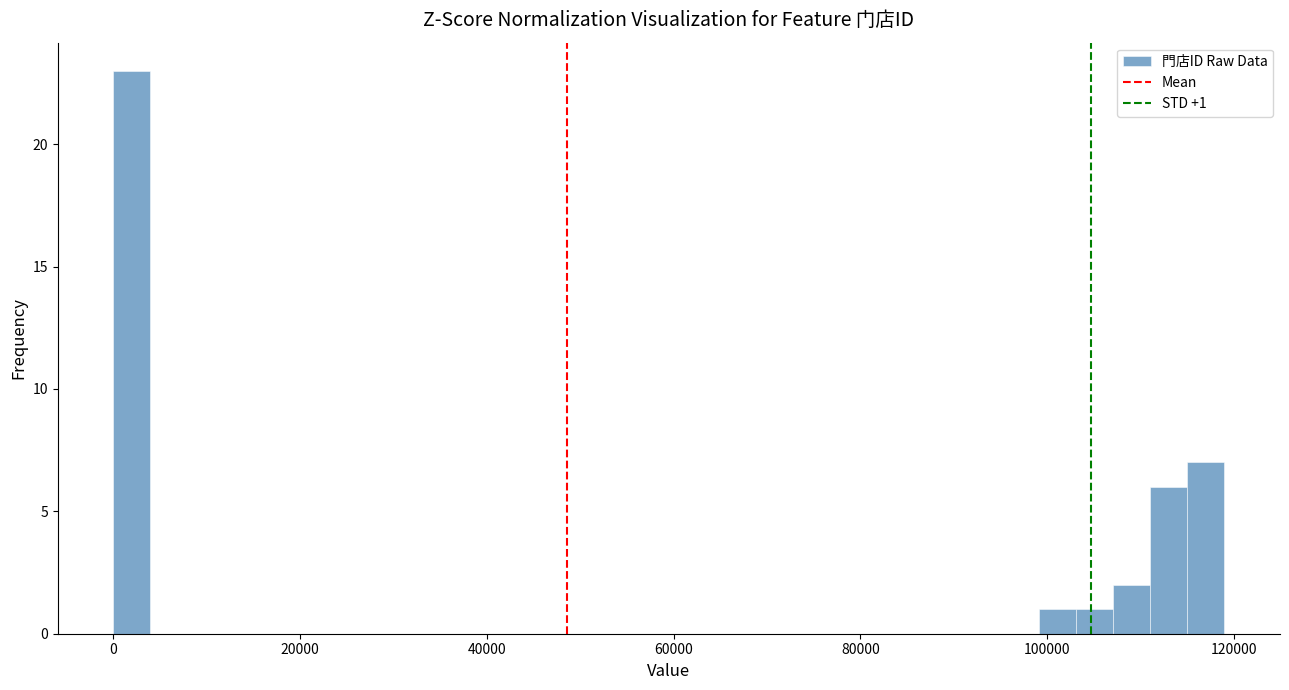

Around what value on the x-axis is the tallest bar? Give the approximate position of its centre, as read against the axis.

2000